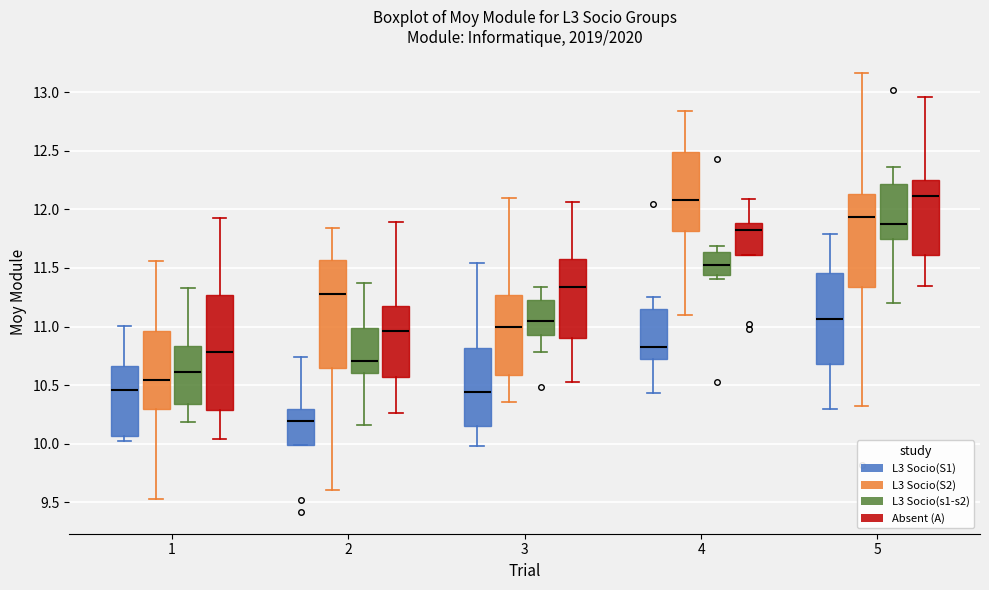

Which box is the tallest, from its lower edge to its upper edge?

1 (Absent (A))